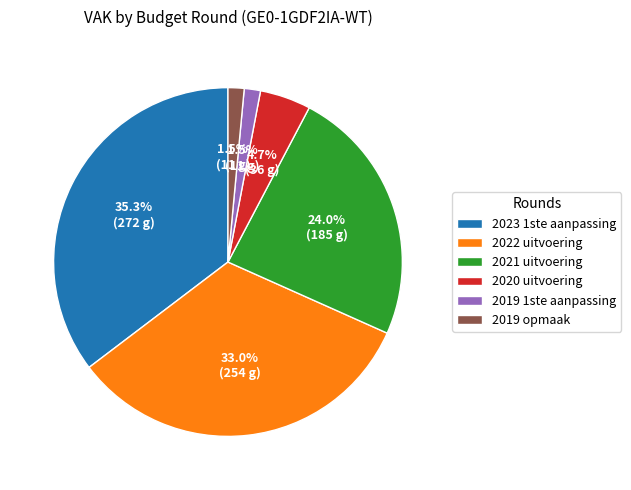

What is the largest slice in the pie chart?

2023 1ste aanpassing